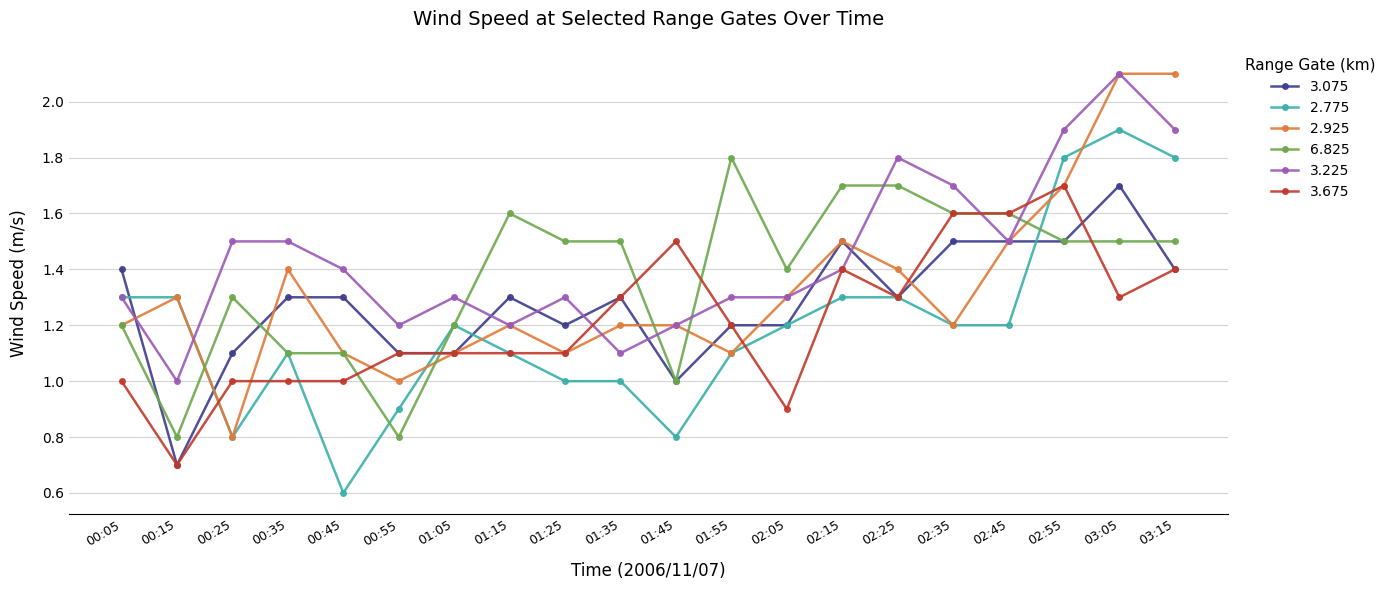

What is the spread (max minus min) of values at 01:05?

0.2